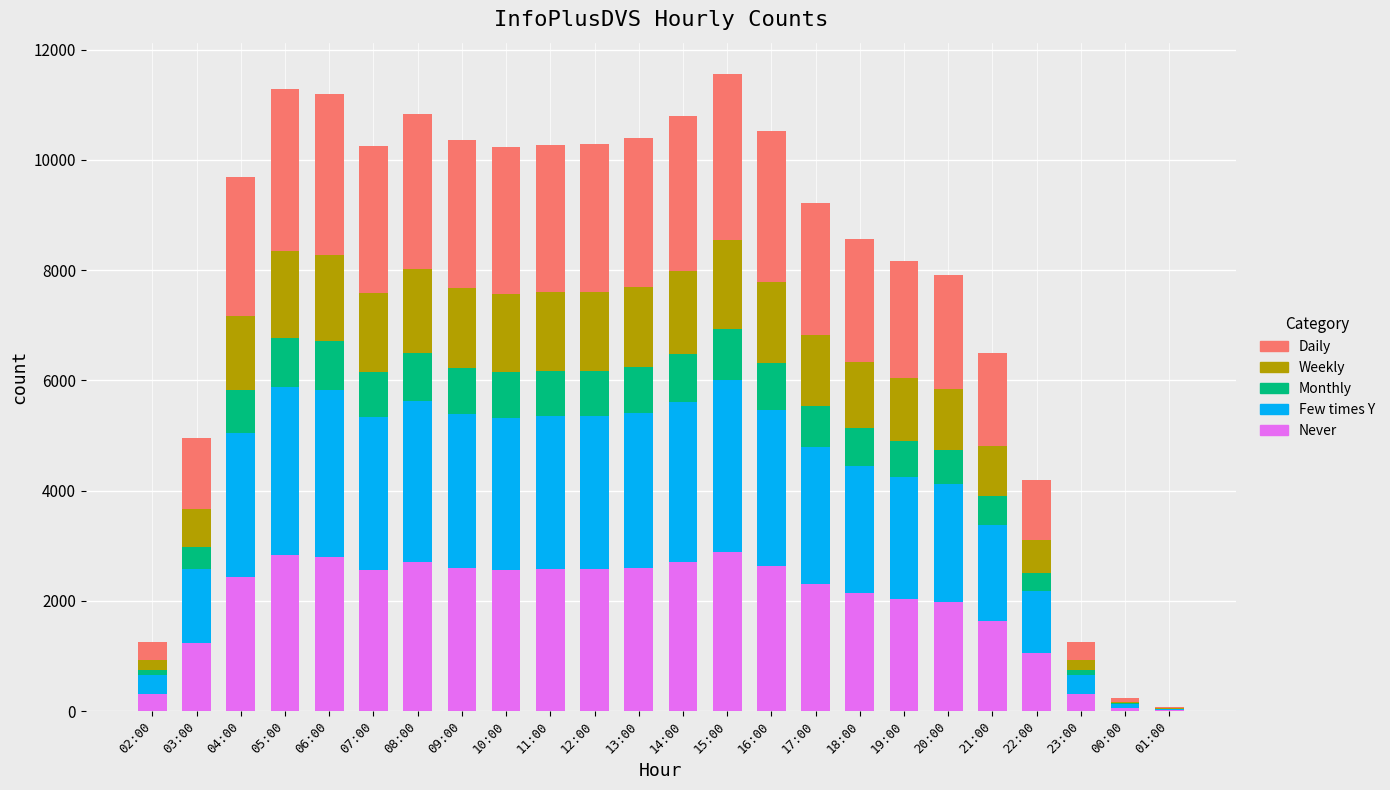

What is the total value across all series at 15:00?

11548.0